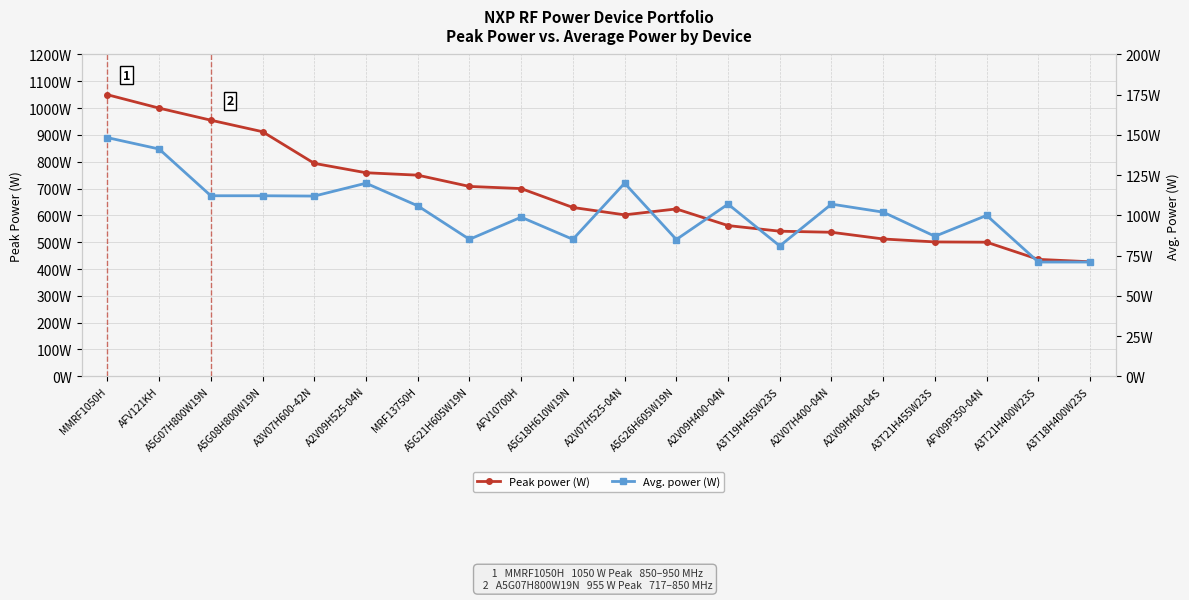

Which category has the highest value across all series?

MMRF1050H